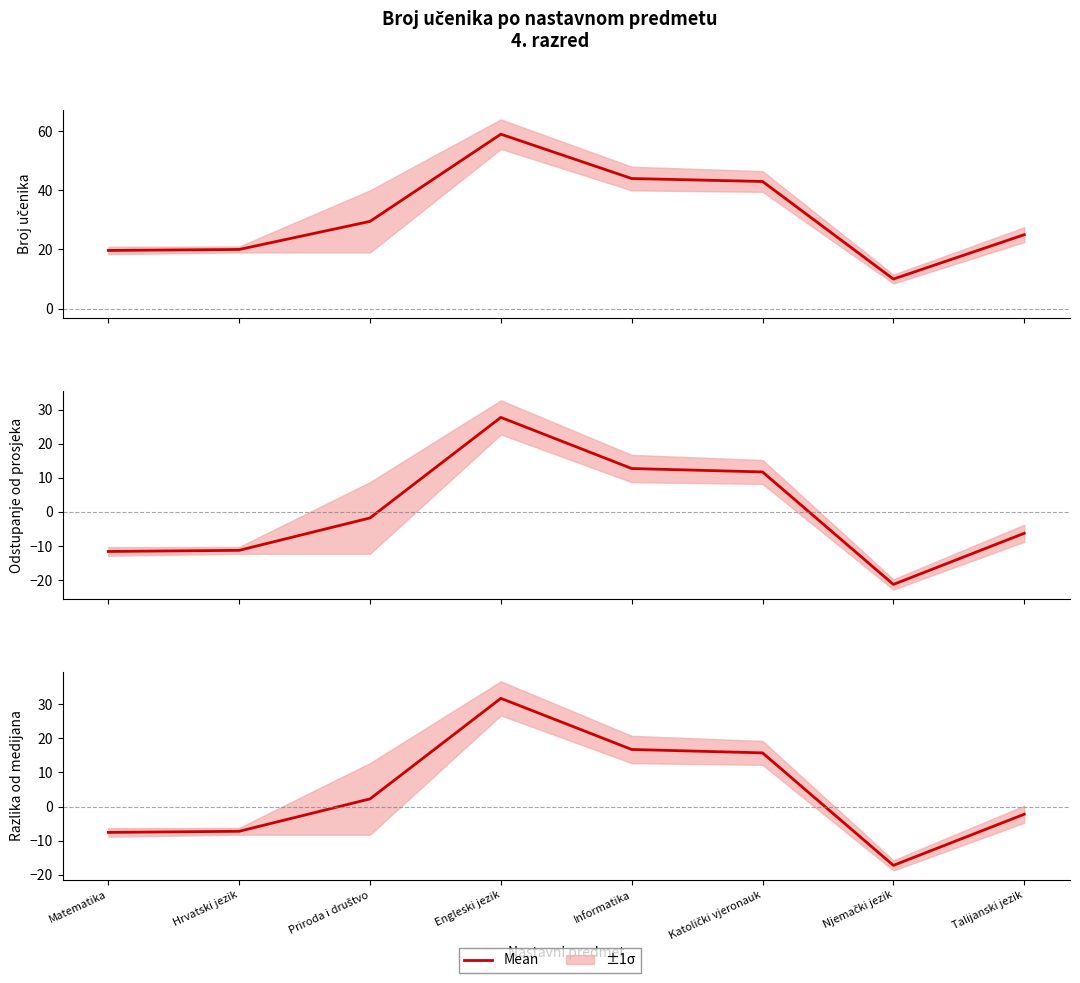

What is the average value?

4.0